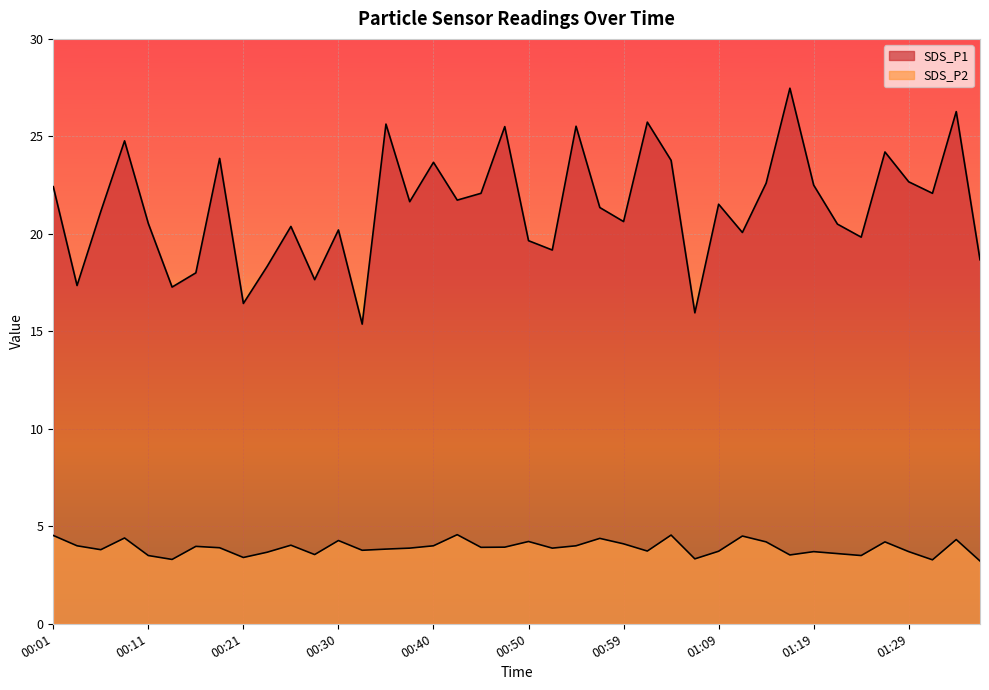

Reading left to right, extract all data points from this chart.

SDS_P1: 00:01=22.4	00:04=17.4	00:06=21.1	00:09=24.8	00:11=20.5	00:13=17.3	00:16=18.0	00:18=23.9	00:21=16.4	00:23=18.3	00:26=20.4	00:28=17.6	00:30=20.2	00:33=15.4	00:35=25.6	00:38=21.6	00:40=23.7	00:42=21.7	00:45=22.1	00:47=25.5	00:50=19.6	00:52=19.2	00:55=25.5	00:57=21.4	00:59=20.6	01:02=25.7	01:04=23.8	01:07=15.9	01:09=21.5	01:12=20.1	01:14=22.6	01:16=27.5	01:19=22.5	01:21=20.5	01:24=19.8	01:26=24.2	01:29=22.7	01:31=22.1	01:33=26.3	01:36=18.7
SDS_P2: 00:01=4.5	00:04=4.0	00:06=3.8	00:09=4.4	00:11=3.5	00:13=3.3	00:16=4.0	00:18=3.9	00:21=3.4	00:23=3.7	00:26=4.0	00:28=3.5	00:30=4.3	00:33=3.8	00:35=3.8	00:38=3.9	00:40=4.0	00:42=4.6	00:45=3.9	00:47=3.9	00:50=4.2	00:52=3.9	00:55=4.0	00:57=4.4	00:59=4.1	01:02=3.7	01:04=4.5	01:07=3.3	01:09=3.7	01:12=4.5	01:14=4.2	01:16=3.5	01:19=3.7	01:21=3.6	01:24=3.5	01:26=4.2	01:29=3.7	01:31=3.3	01:33=4.3	01:36=3.2